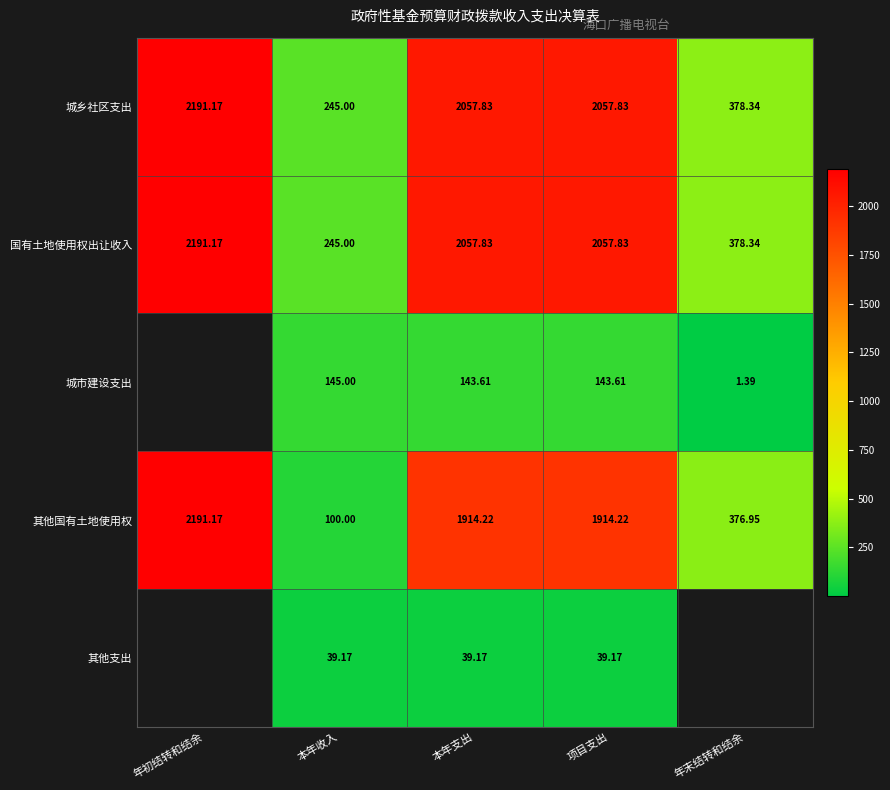

At which label does 城乡社区支出 reach its peak?

年初结转和结余